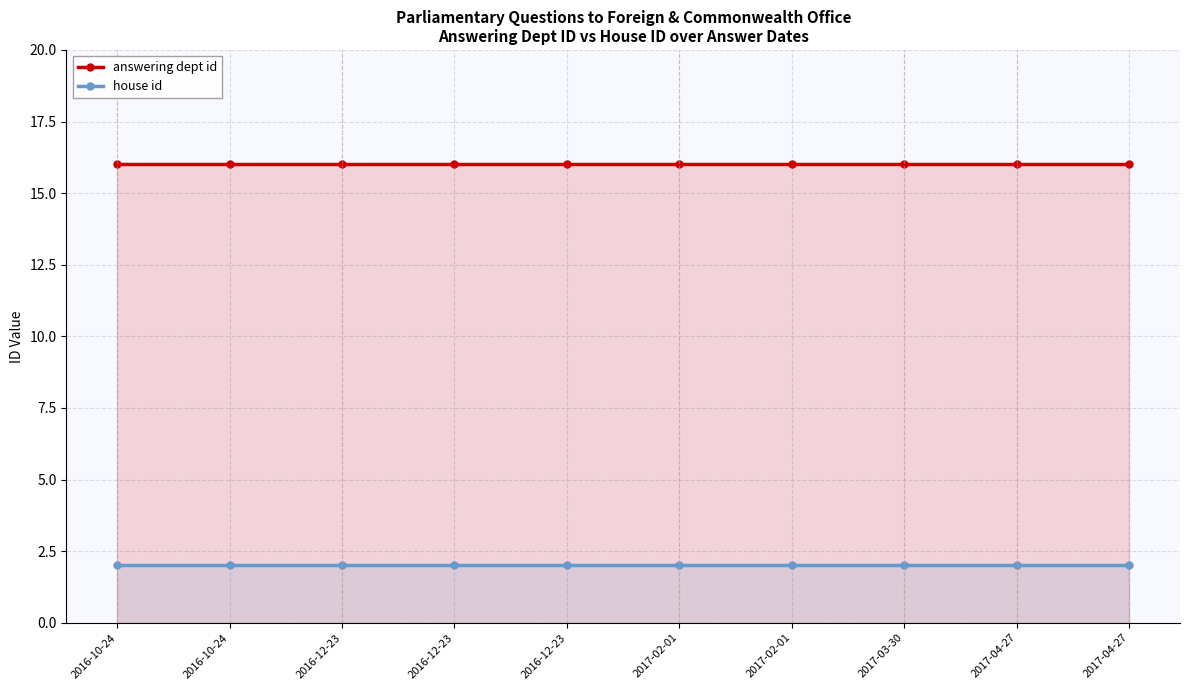

Rank the series by their maximum value, from highest to lowest.

answering dept id, house id